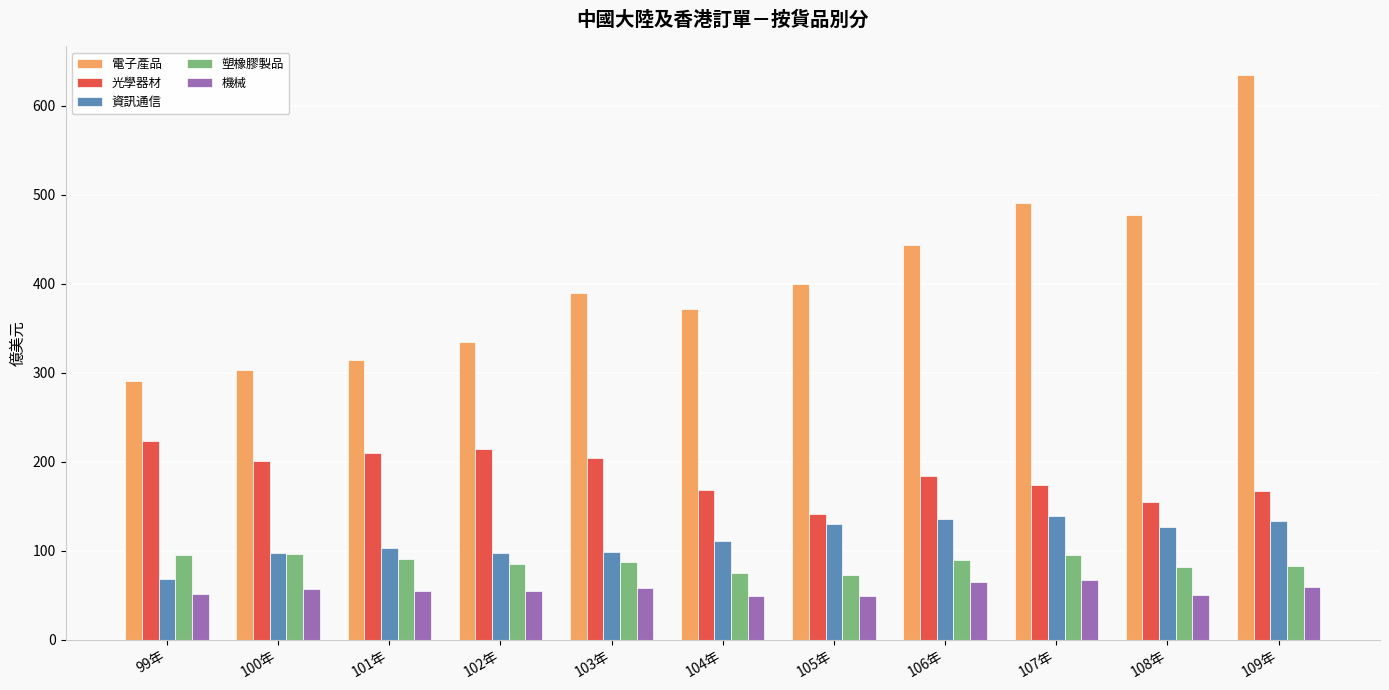

Which series has the largest total across all categories?

電子產品